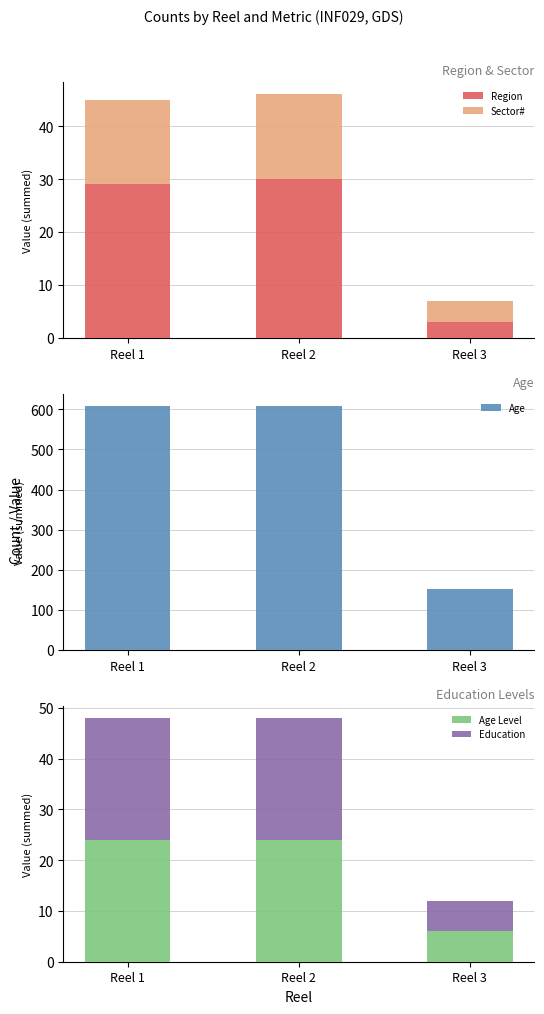

At which category is the sum across all series the highest?

Reel 2